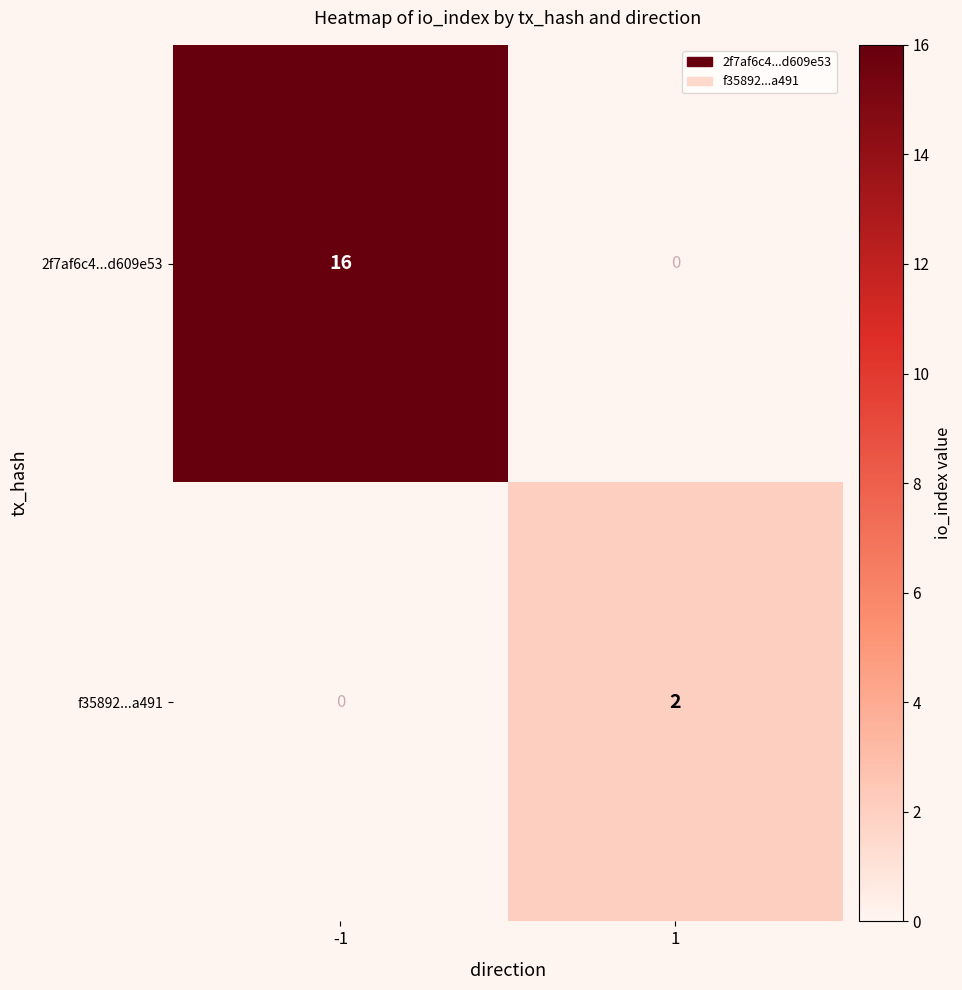

Rank the series by their maximum value, from highest to lowest.

2f7af6c4...d609e53, f35892...a491